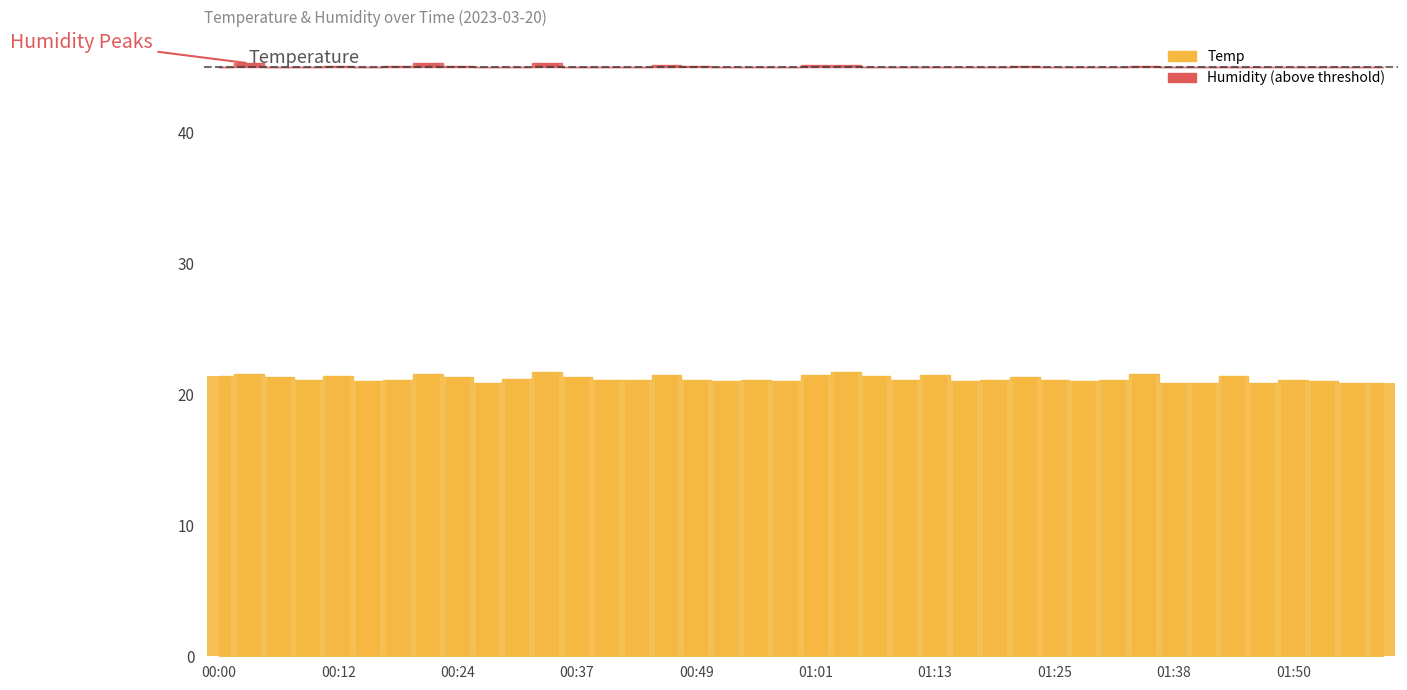

What is the label of the 27th bar from the left?

01:19